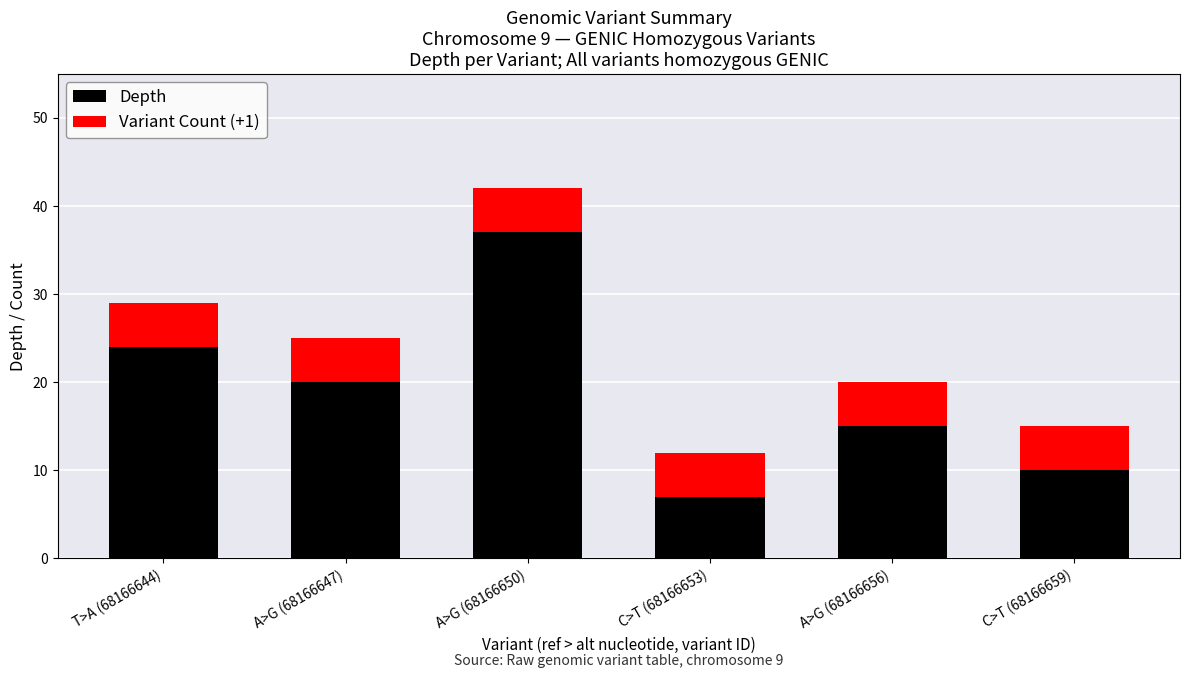

What is the difference between the Depth values at C>T (68166653) and C>T (68166659)?

3